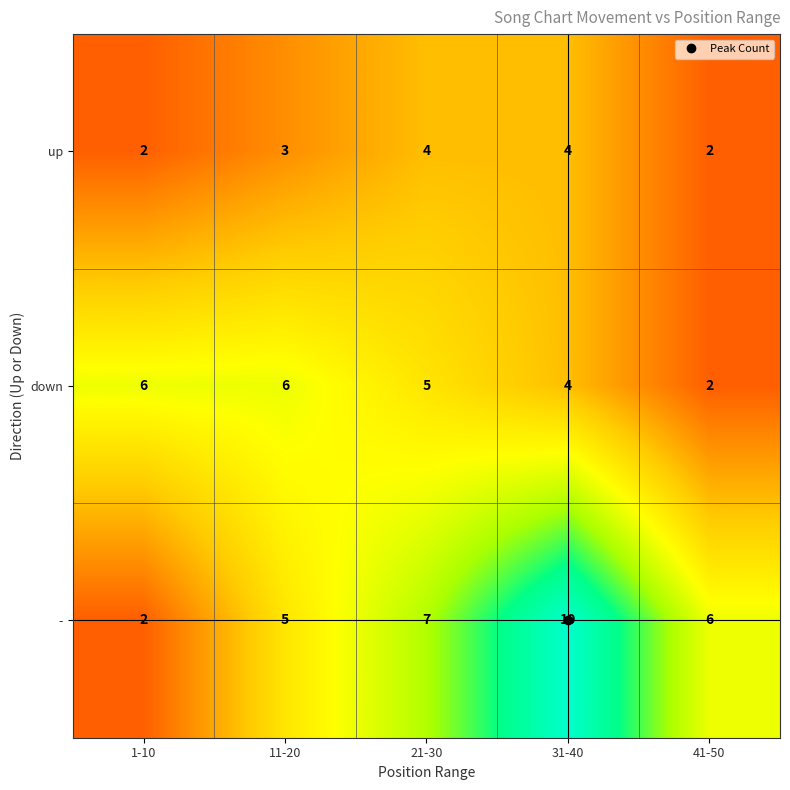

What is the greatest value displayed?

10